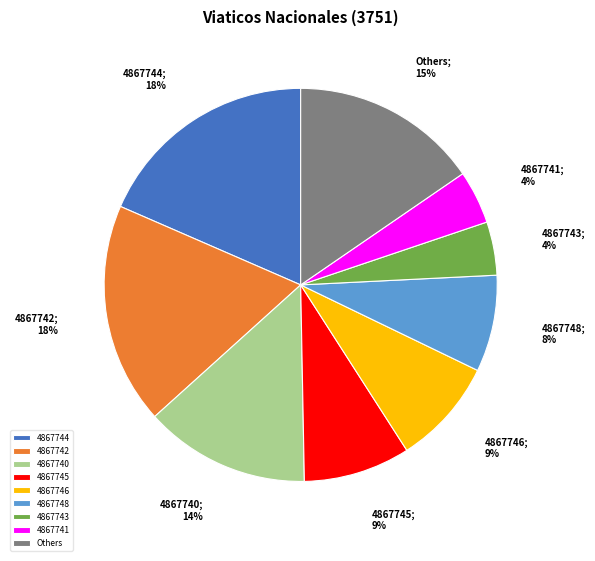

What percentage is the 4867742 slice, to the nearest percent?

18%